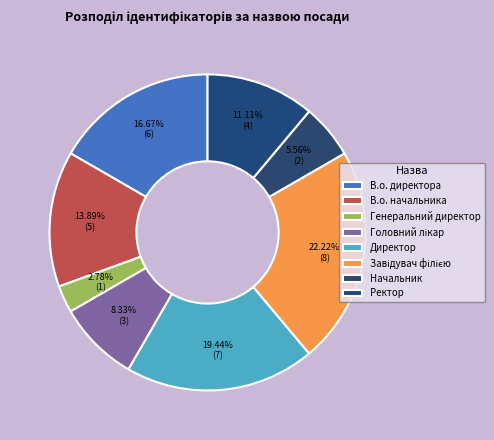

What percentage do В.о. начальника and В.о. директора together represent?

30.6%